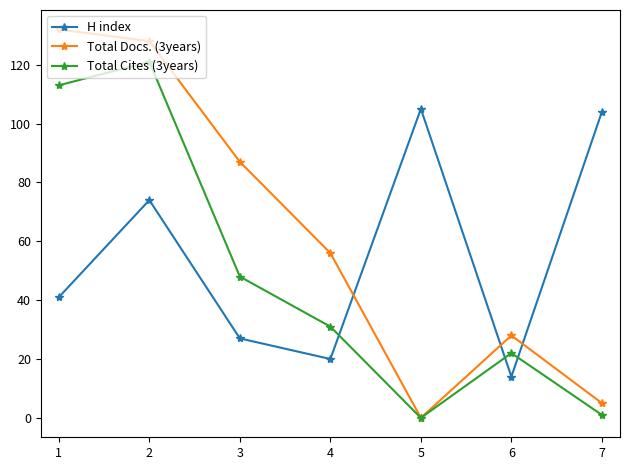

Where do Total Docs. (3years) and H index first cross each other?

4 and 5